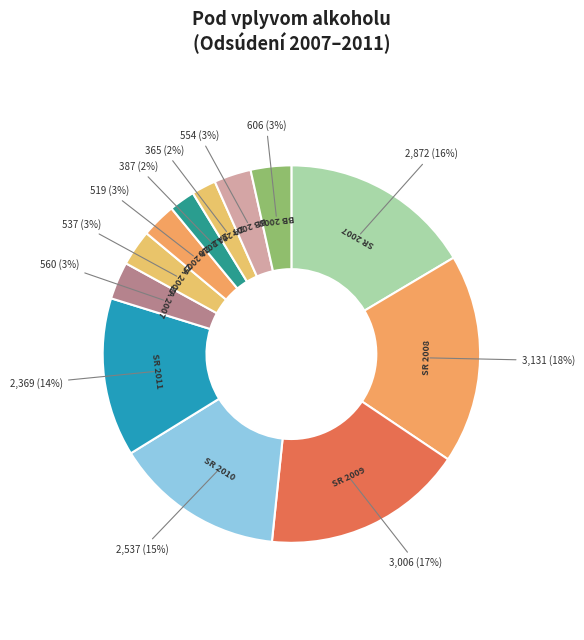

Which category has the biggest portion of the pie?

SR 2008